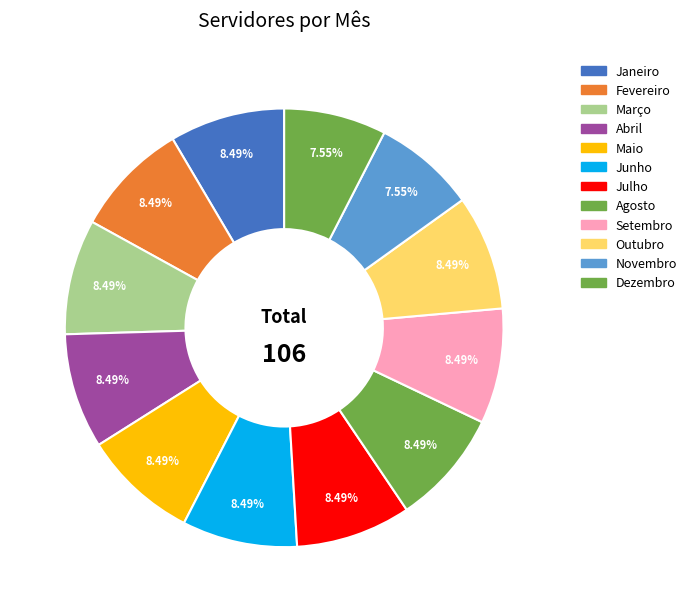

To the nearest percent, what portion does Julho represent?

8%